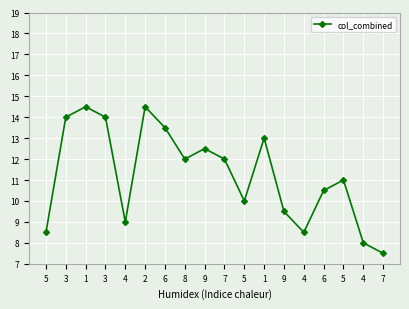

What is the average value?

11.2